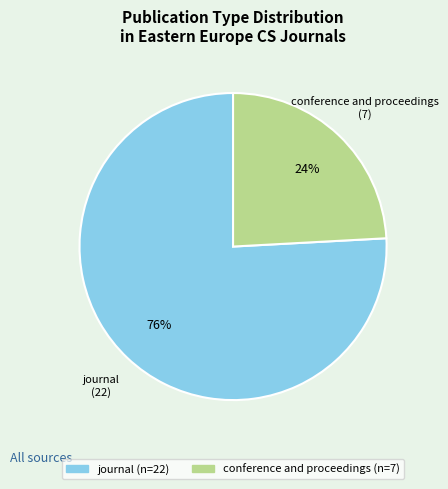

Which has a higher value, conference and proceedings or journal?

journal